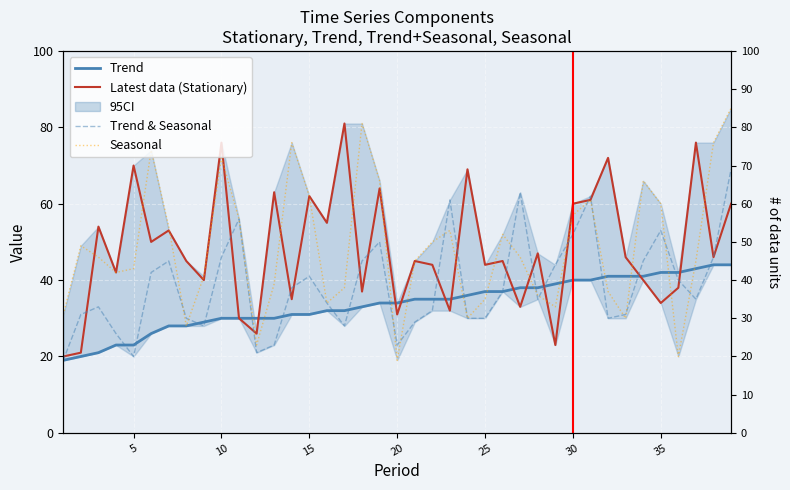

Which series has the largest range (max minus min)?

Seasonal (No Trend)